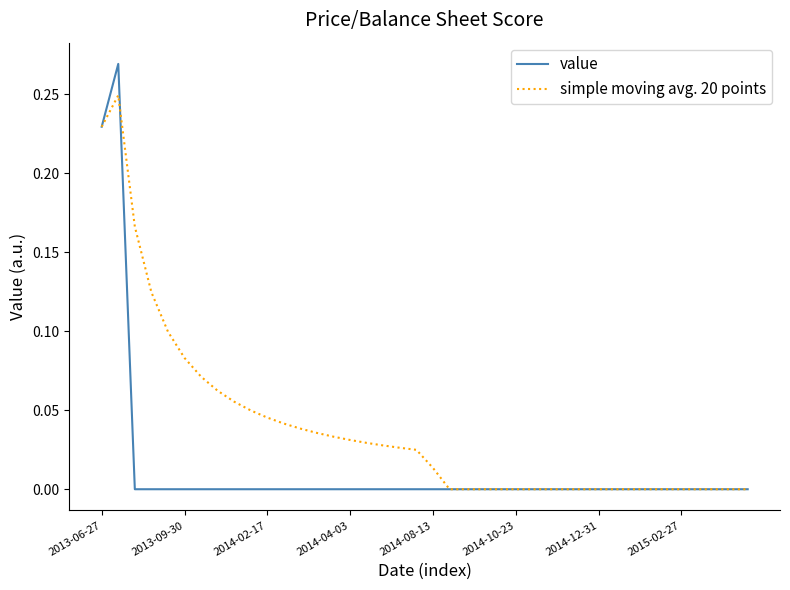

Which series has the largest range (max minus min)?

value